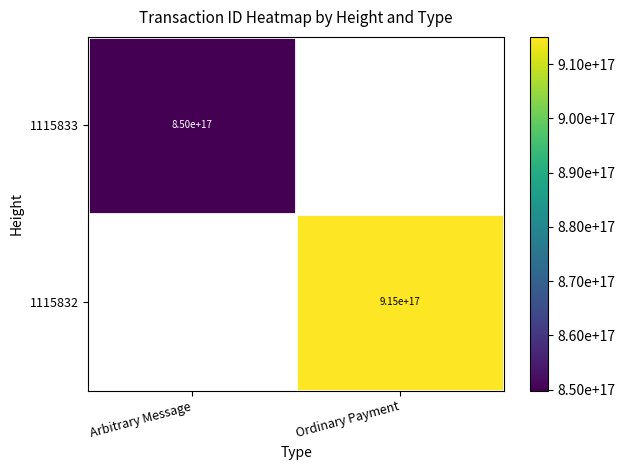

The 1115833 series shows 850000000000000000 at Arbitrary Message. True or false?

True